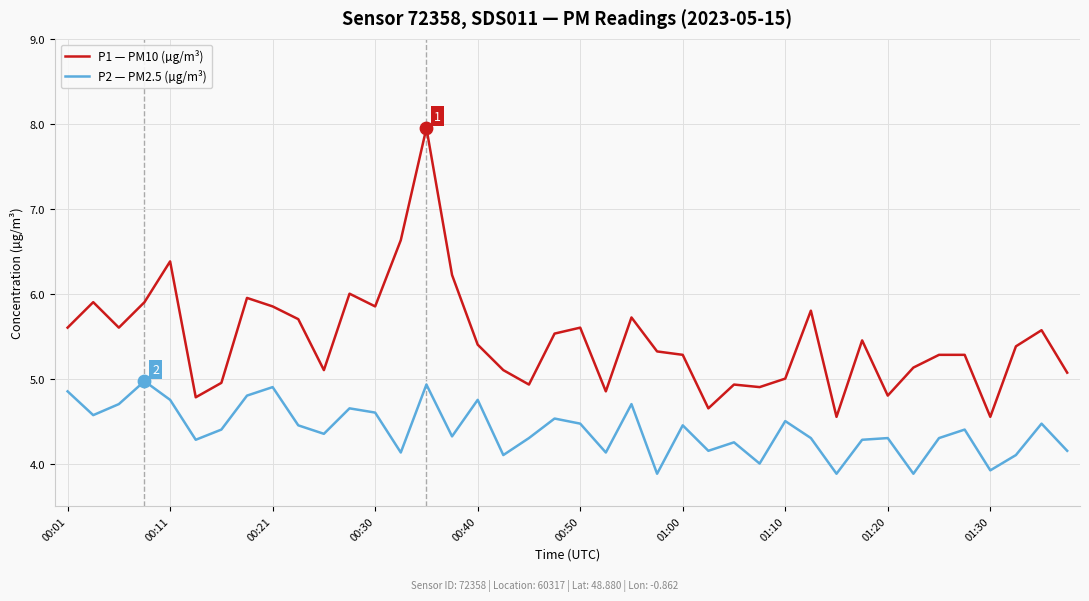

Which series has the largest total across all categories?

P1 — PM10 (µg/m³)